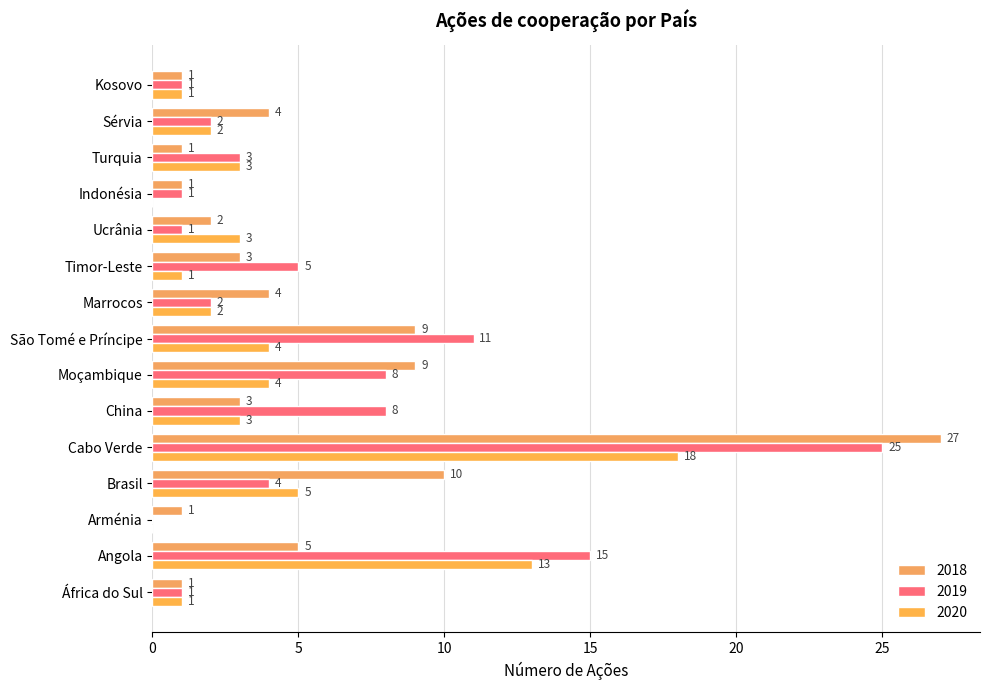

At which label does 2018 reach its minimum?

África do Sul